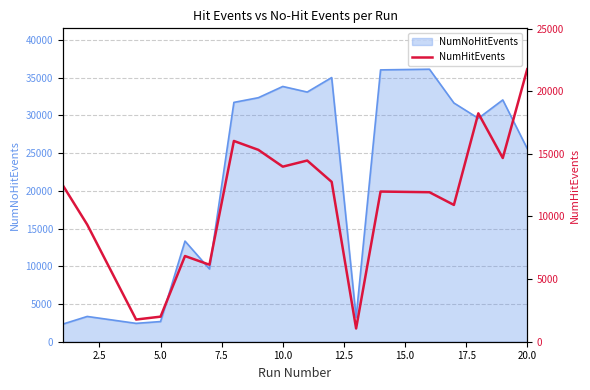

What is the maximum value for NumNoHitEvents?

36110